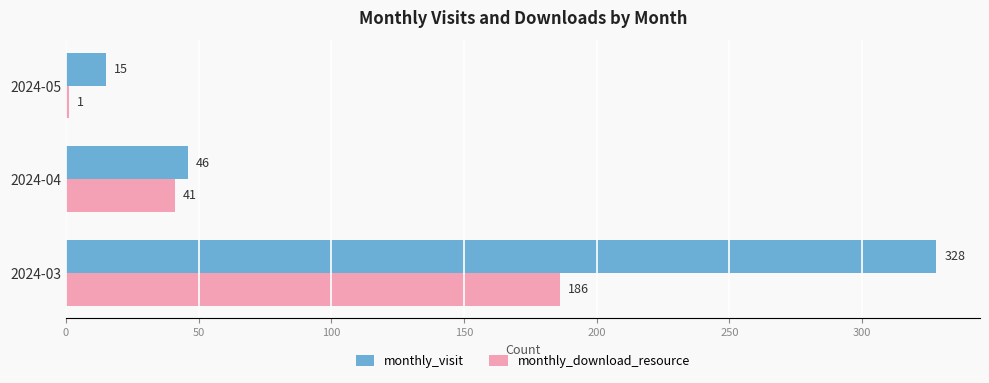

What is the average value of the monthly_download_resource series?

76